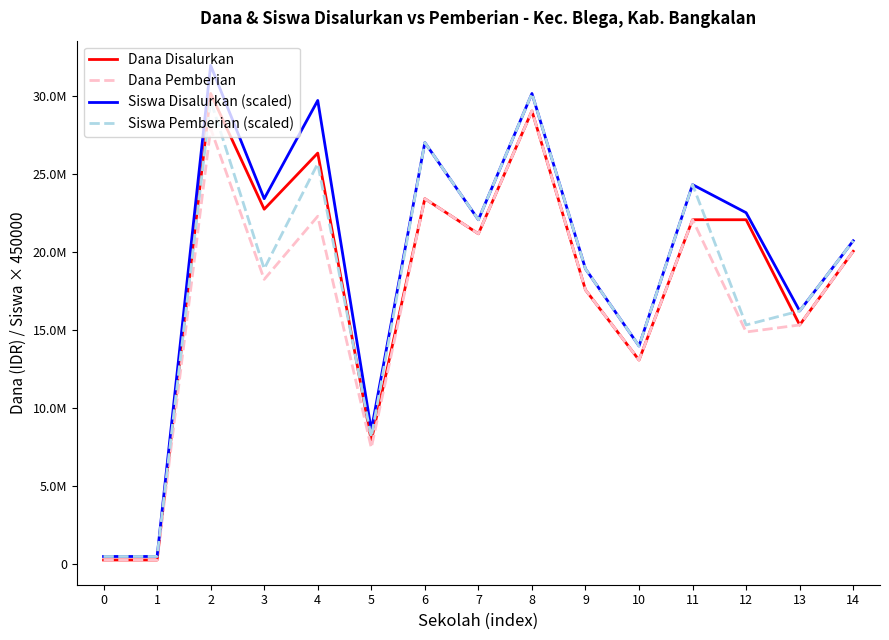

In Siswa Pemberian (scaled), how many points are lower than both neighbors (excluding endpoints)?

5